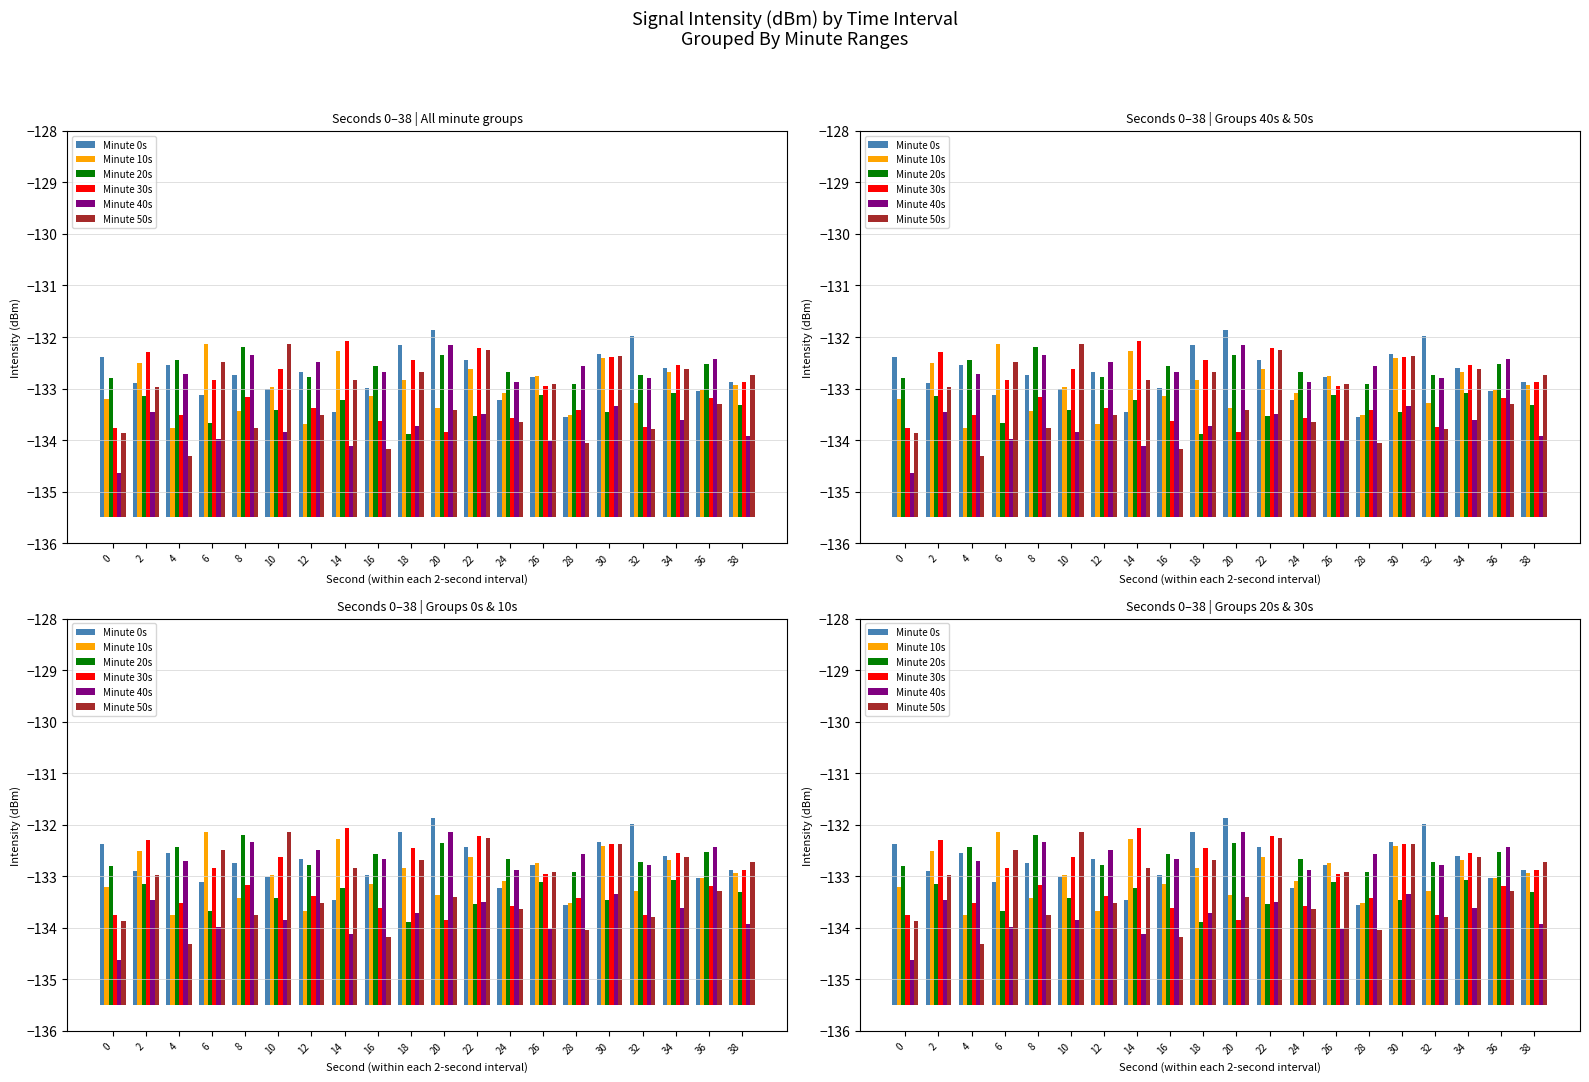

What are all the series names shown in the legend?

Minute 0s, Minute 10s, Minute 20s, Minute 30s, Minute 40s, Minute 50s